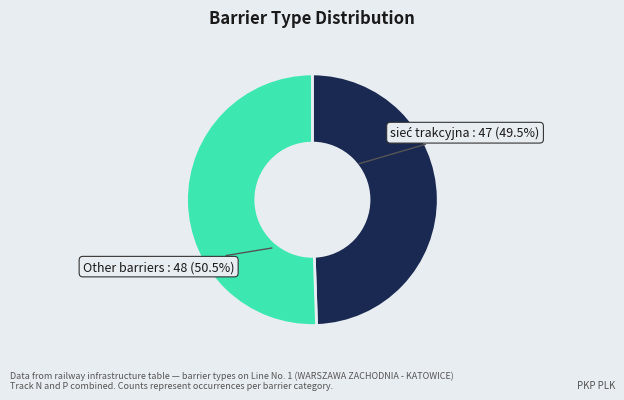

To the nearest percent, what is the average slice percentage?

50%